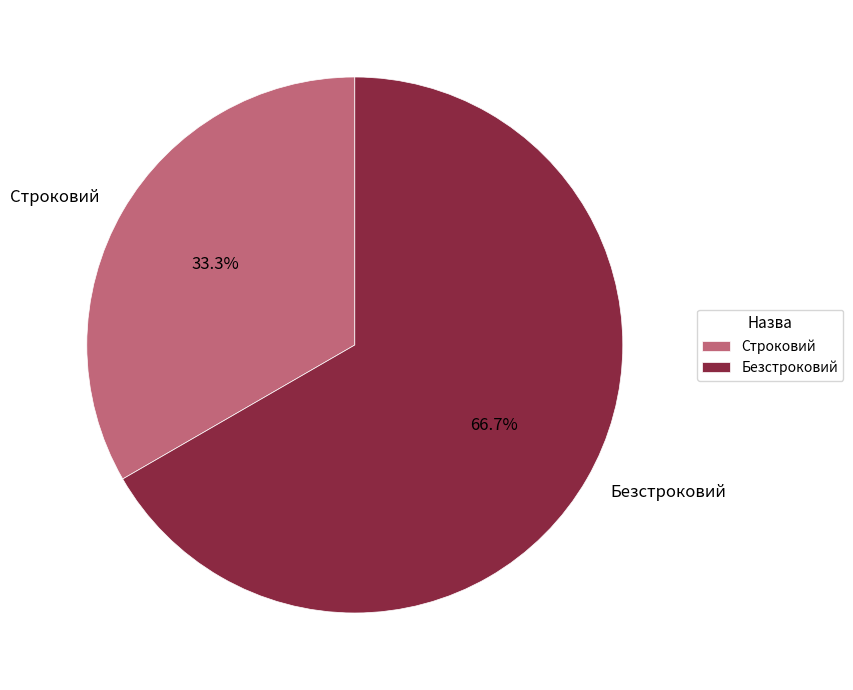

The Безстроковий slice represents 61% of the pie. True or false?

False